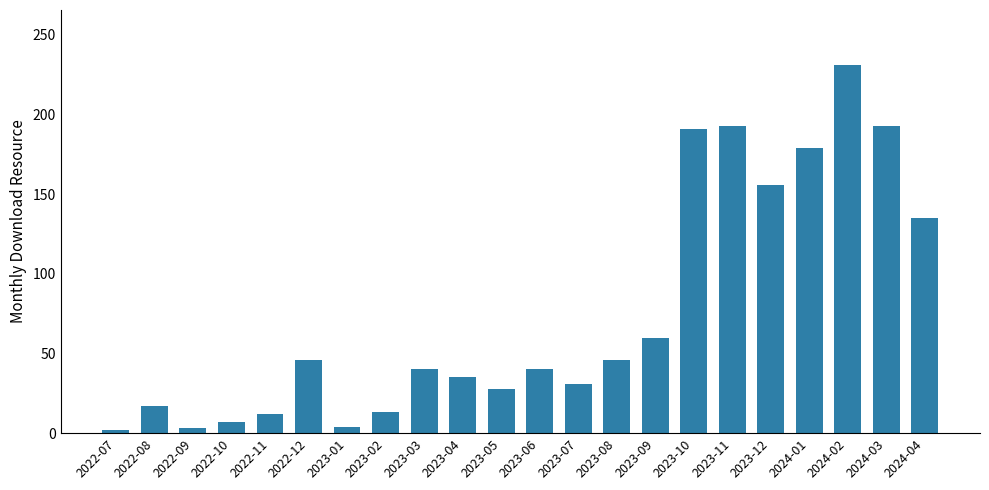

What is the ratio of the value at 2024-04 to the value at 2023-02?

10.4